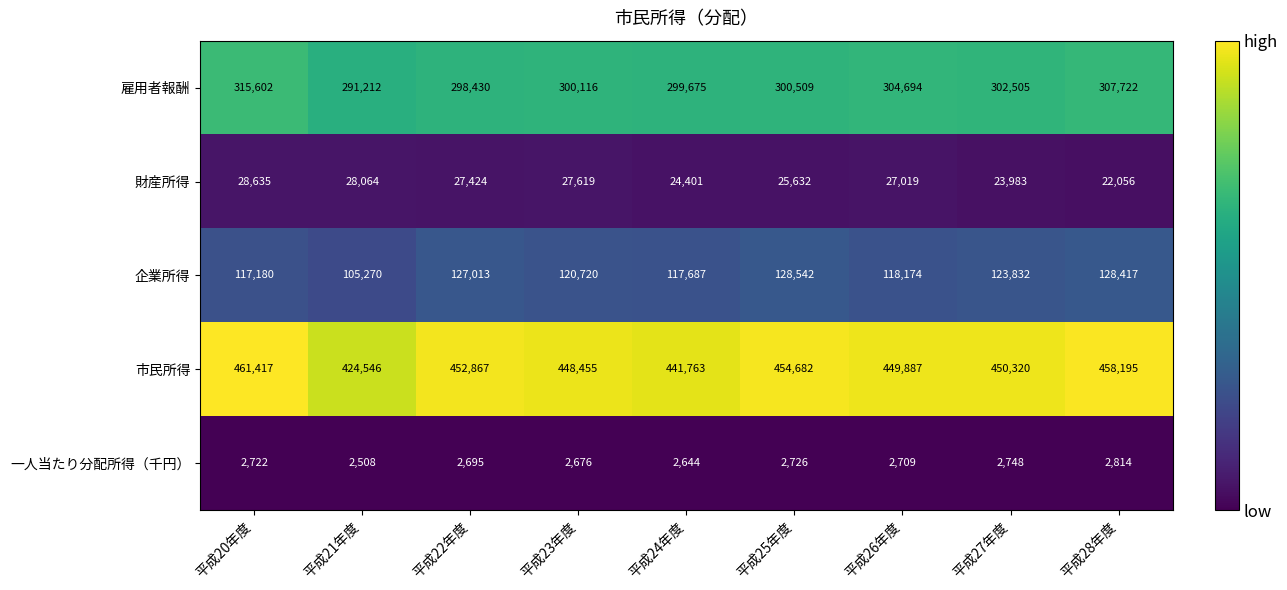

Between 平成20年度 and 平成23年度, which series saw the biggest shift?

雇用者報酬